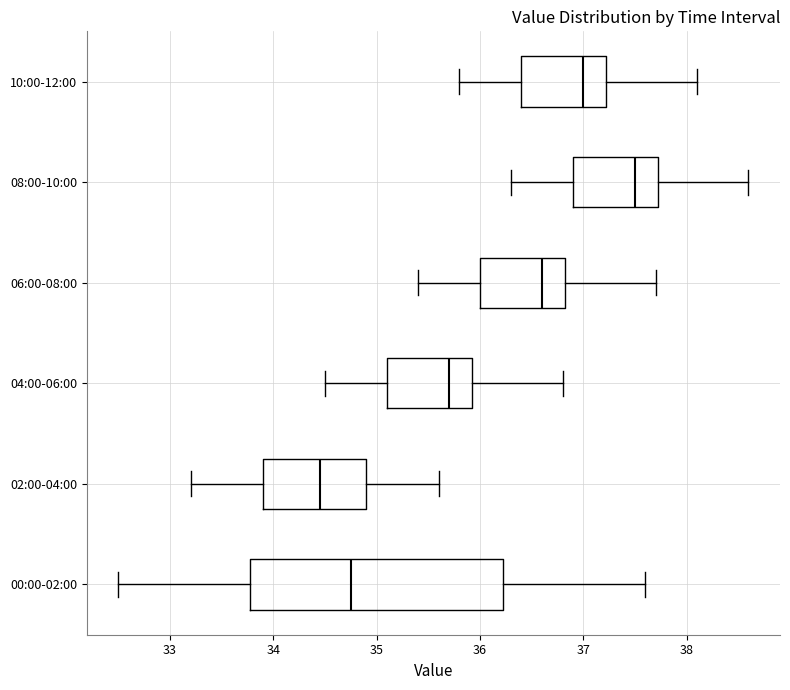

Where is the left edge of the box for 10:00-12:00 on the x-axis? The values are not printed on the chart, so give them approximately, as read against the axis.

36.4